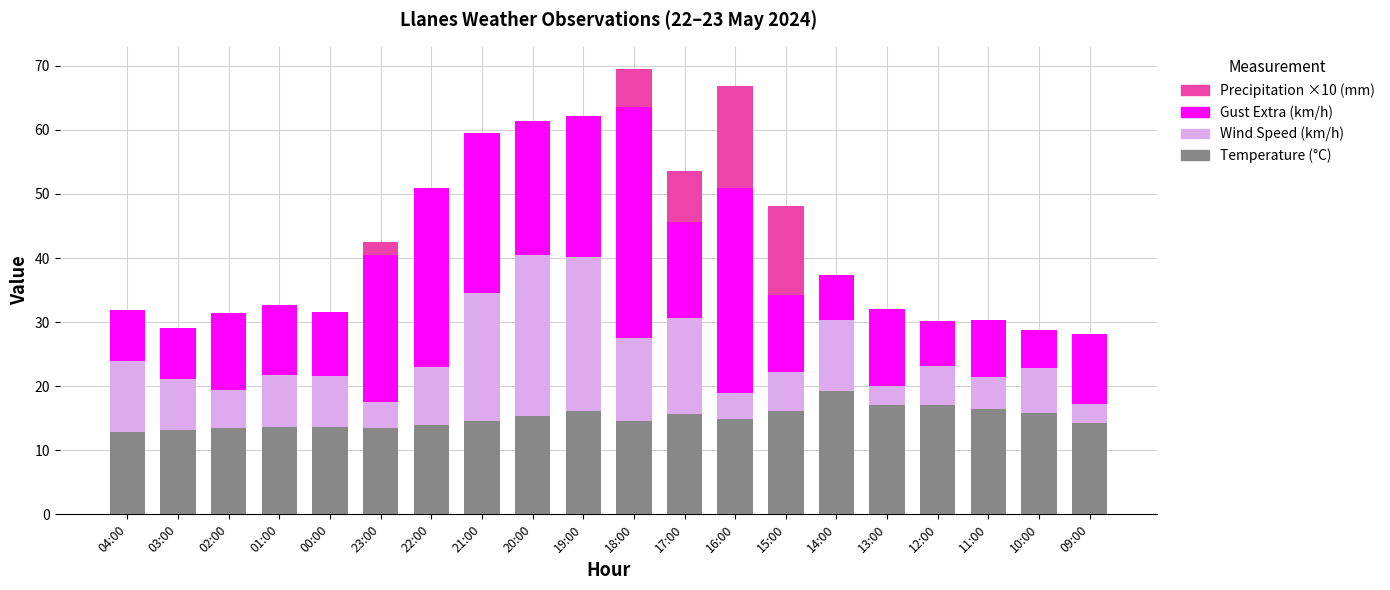

True or false: Temperature (°C) has a value of 16.1 at 19:00.

True